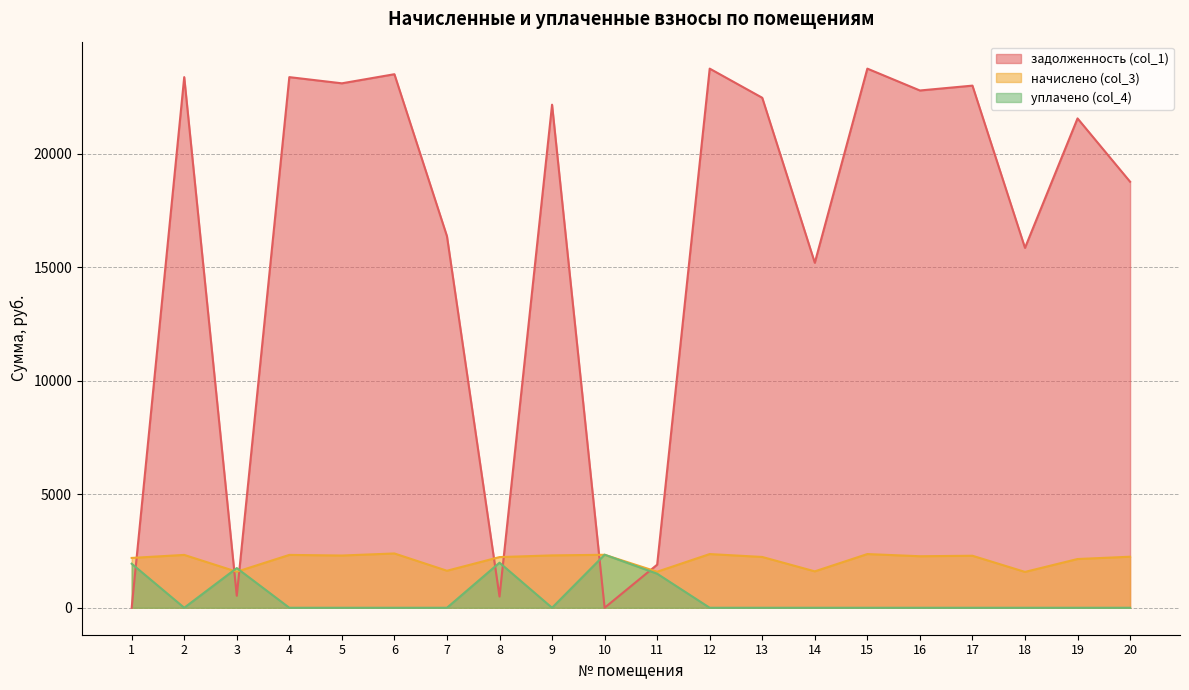

How many data points in начислено (col_3) are above 2269?

10